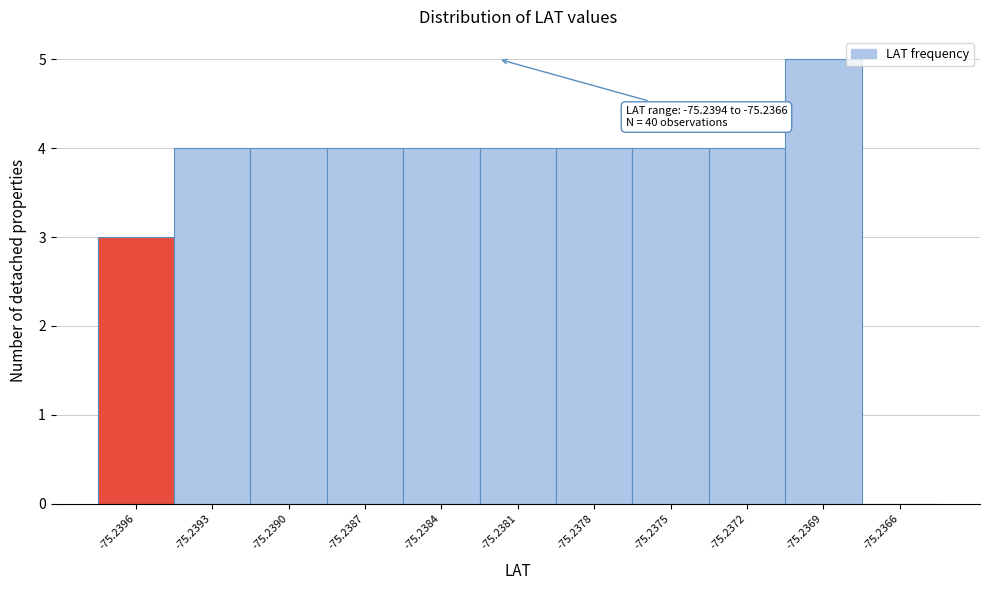

Reading left to right, transcribe all the data shown in this chart.

-75.2396=3	-75.2393=4	-75.2390=4	-75.2387=4	-75.2384=4	-75.2381=4	-75.2378=4	-75.2375=4	-75.2372=4	-75.2369=5	-75.2366=0